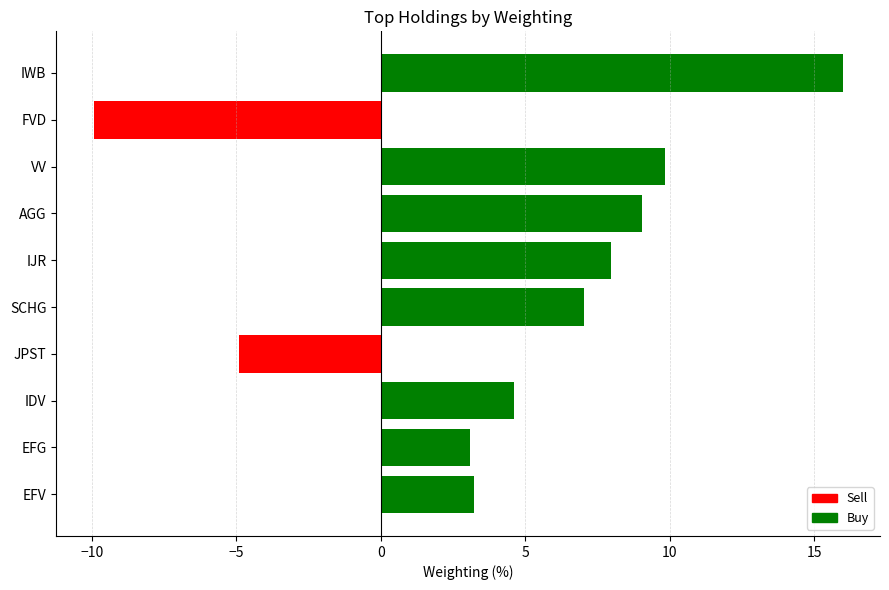

At which category does the chart reach its peak across all series?

IWB